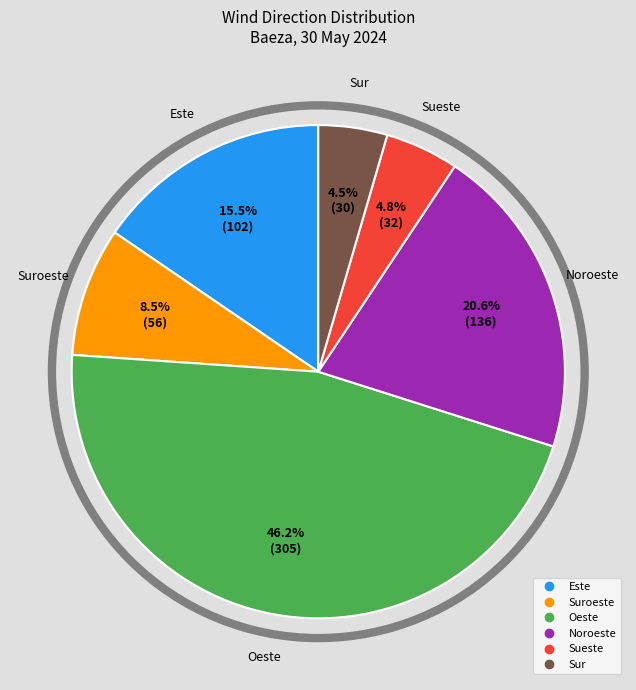

Does any single category account for the majority?

No